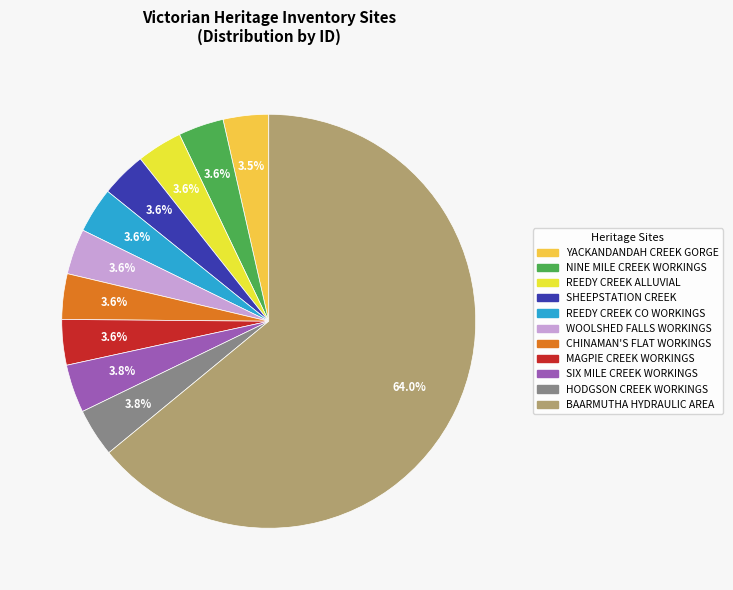

Is the sum of MAGPIE CREEK WORKINGS and SIX MILE CREEK WORKINGS greater than half?

No